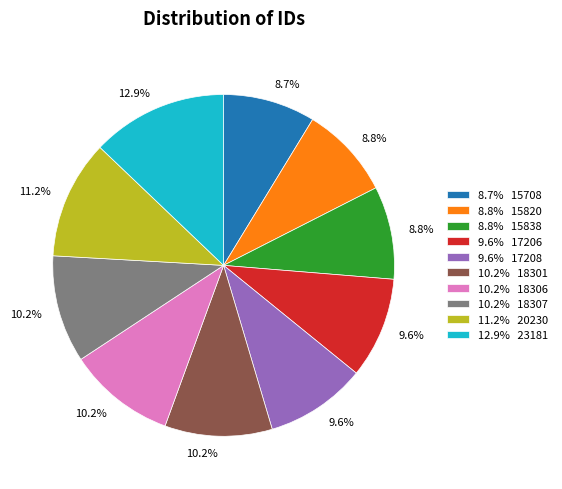

To the nearest percent, what is the difference between the largest and smallest slice percentages?

4%